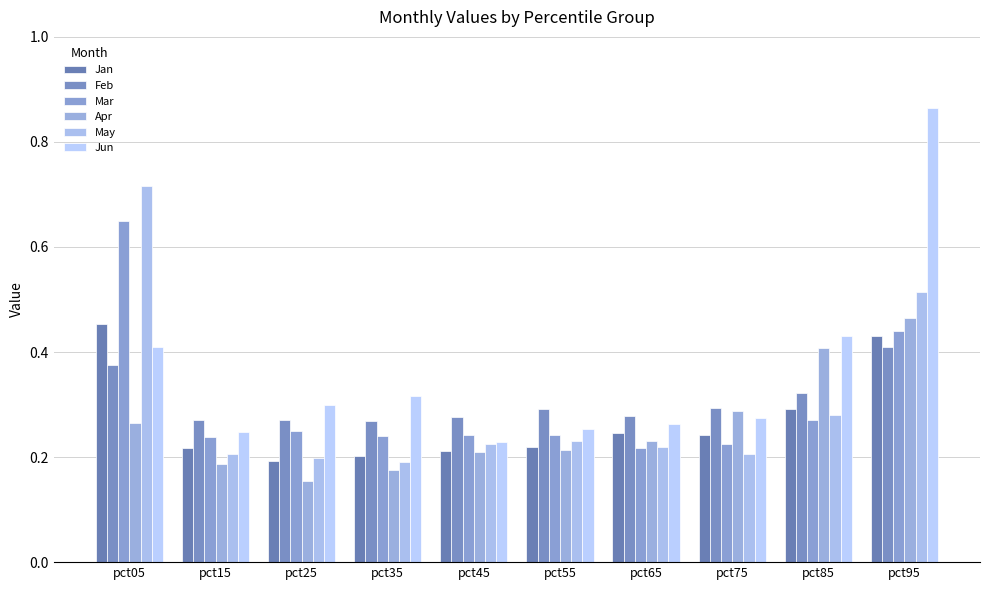

Are the bars horizontal?

No